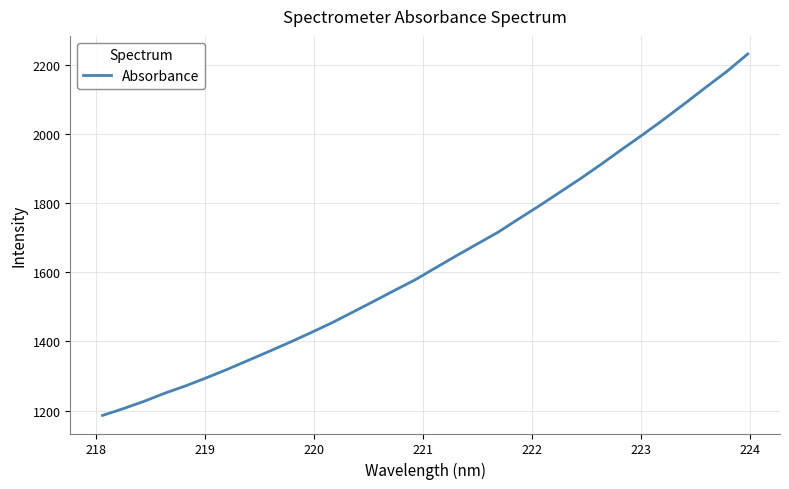

What is the maximum value shown in the chart?

2231.5